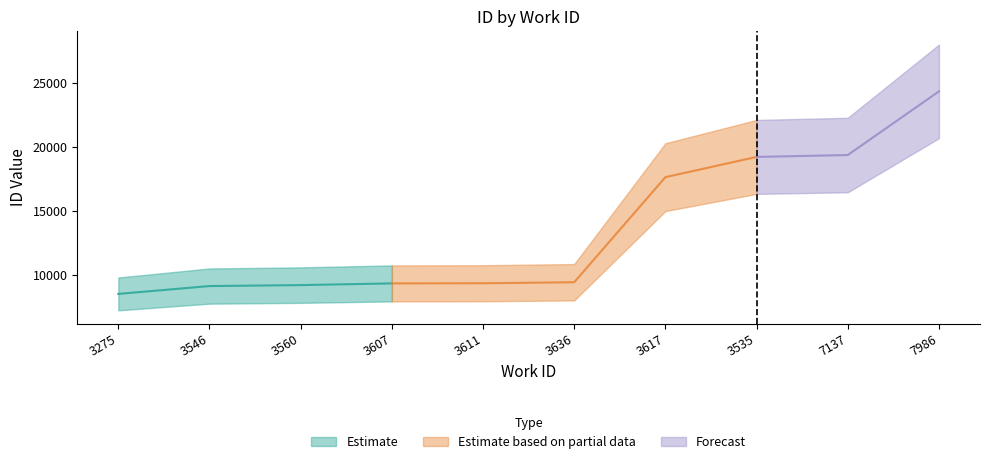

At which category does the chart reach its minimum across all series?

3275